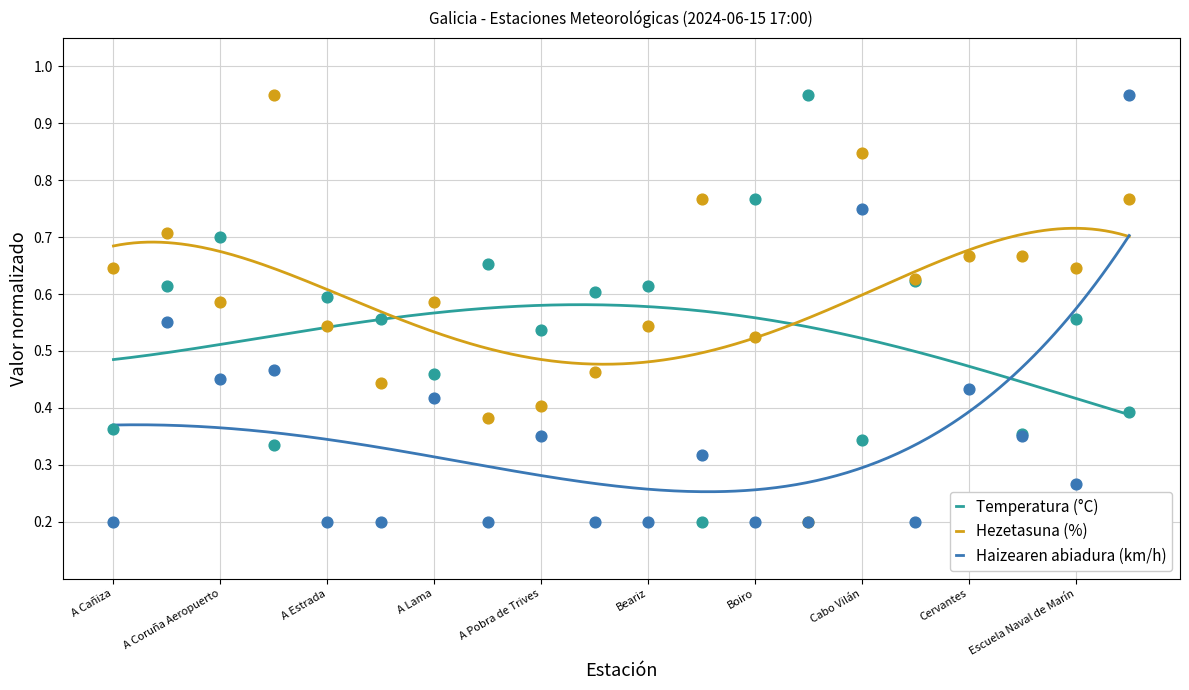

Which series reaches the minimum Y coordinate?

Temperatura (°C)